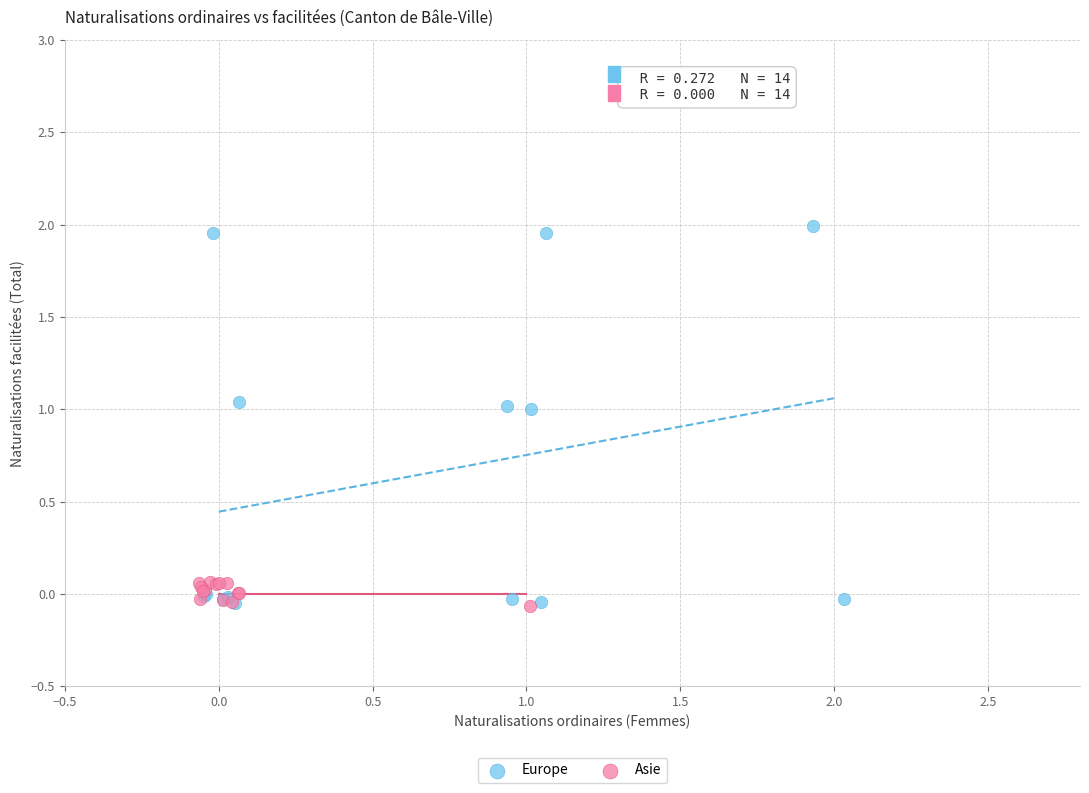

Which series contains the highest Y value?

Europe